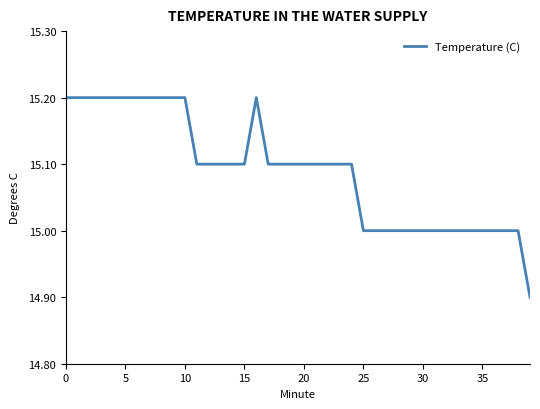

How many values are between 15 and 16?

39